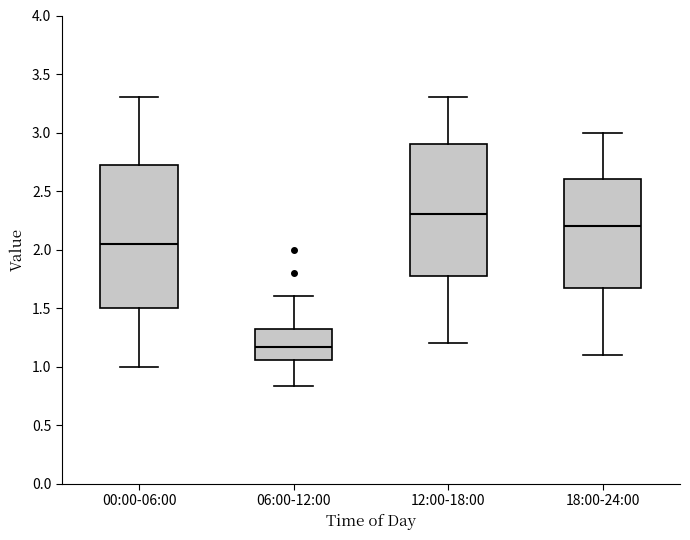

Reading left to right, transcribe this box plot: for each box, give where its median line is, the range the box spans, and where its two whiskers end, as read against the y-axis. The values are not printed on the chart, so give them approximately, as read against the axis.

00:00-06:00: median 2.05, box 1.50 to 2.75, whiskers 1.00 to 3.30
06:00-12:00: median 1.15, box 1.05 to 1.30, whiskers 0.85 to 1.60
12:00-18:00: median 2.30, box 1.80 to 2.90, whiskers 1.20 to 3.30
18:00-24:00: median 2.20, box 1.70 to 2.60, whiskers 1.10 to 3.00